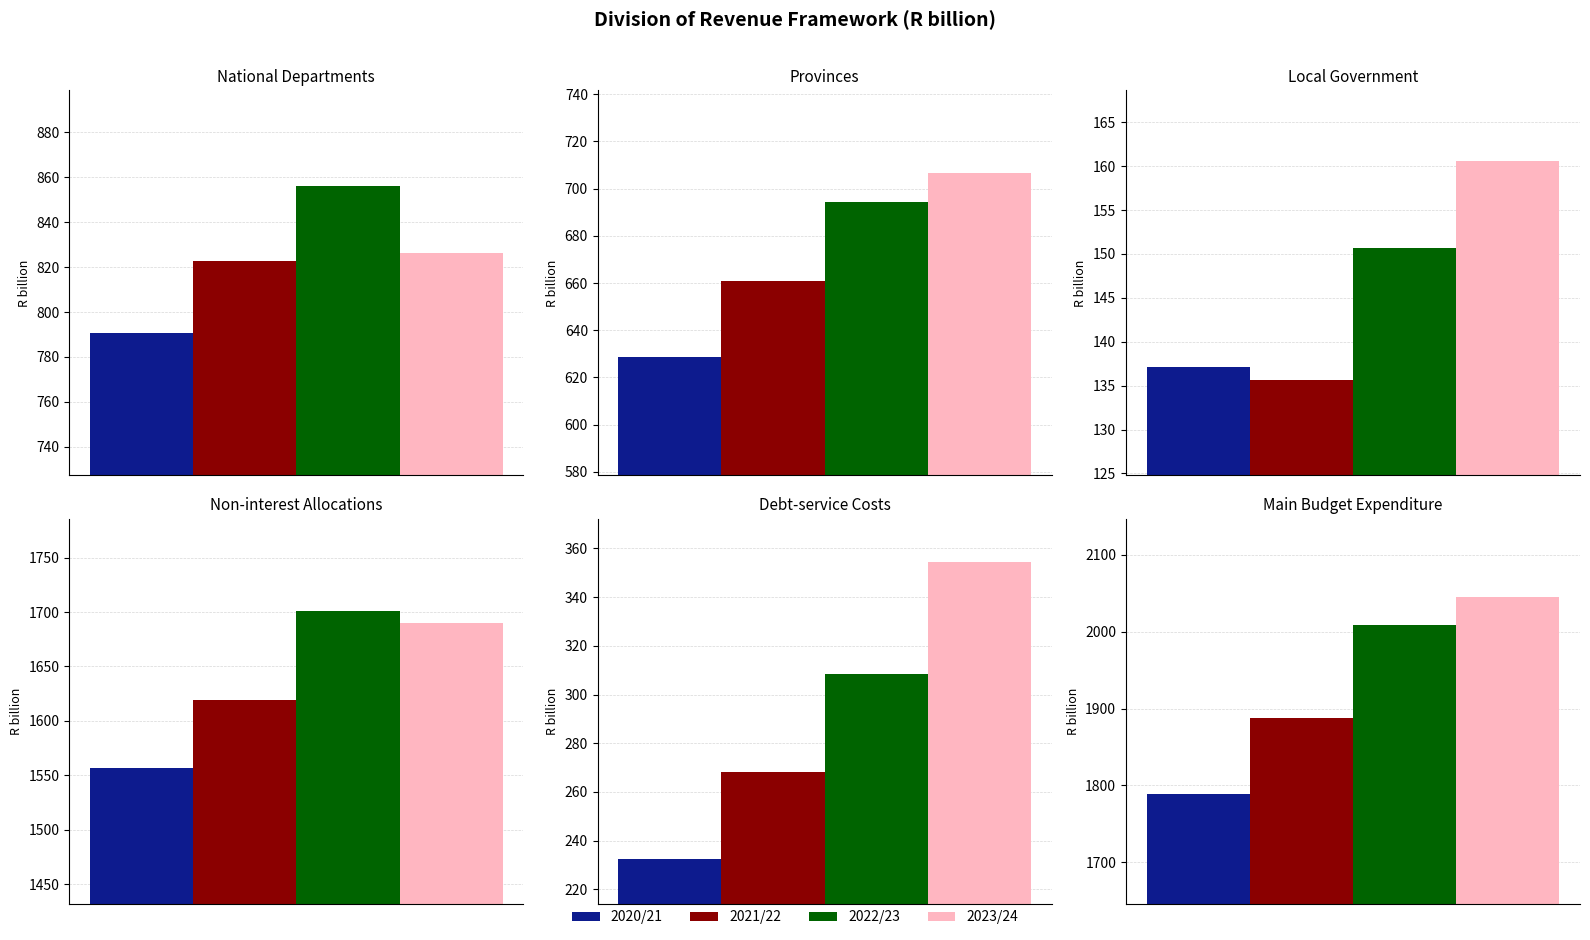

What are all the series names shown in the legend?

2020/21, 2021/22, 2022/23, 2023/24